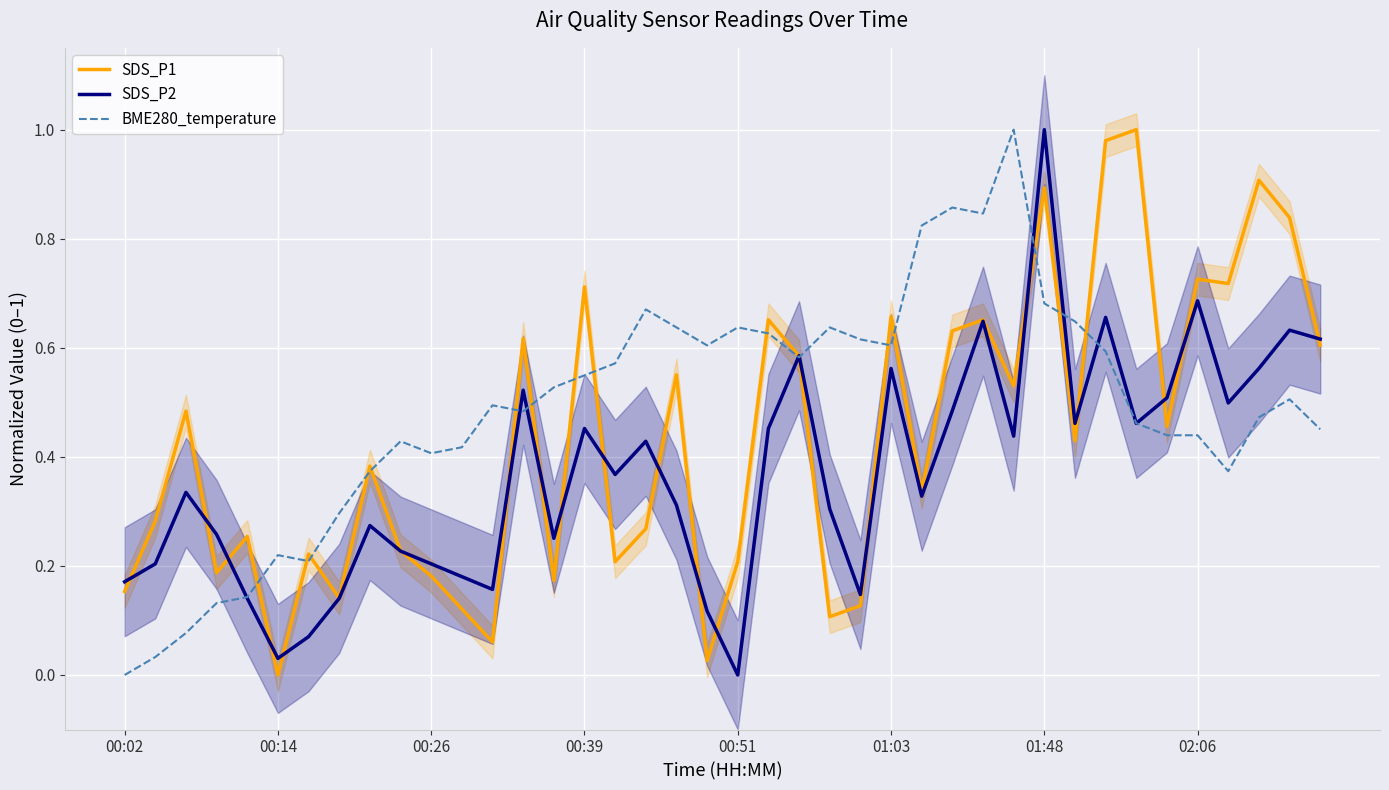

How many intersections are there between BME280_temperature and SDS_P2?

10